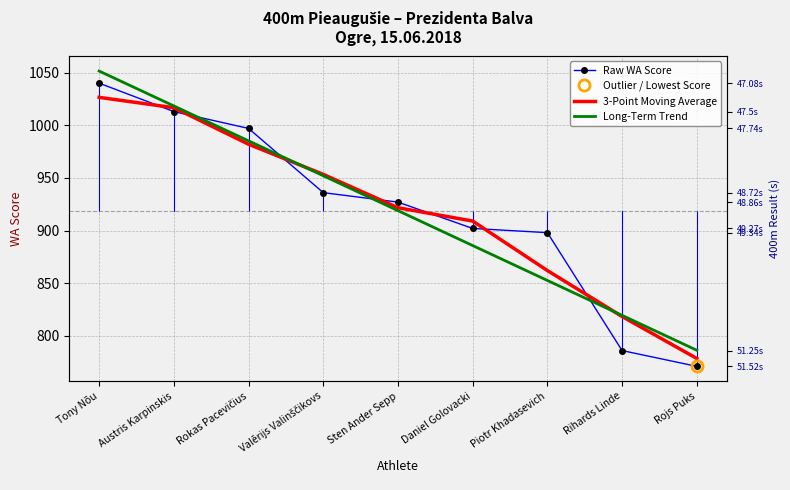

What is the minimum value for Raw WA Score?

771.0